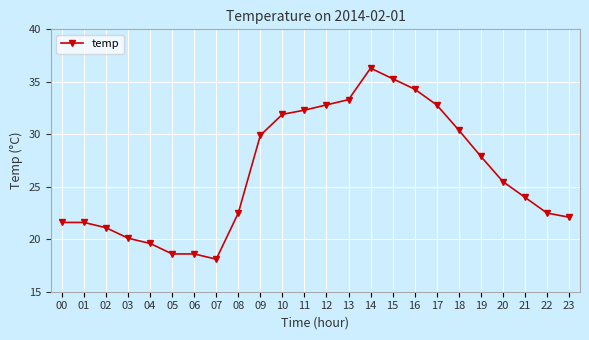

What is the value of the 18th point from the left?

32.8